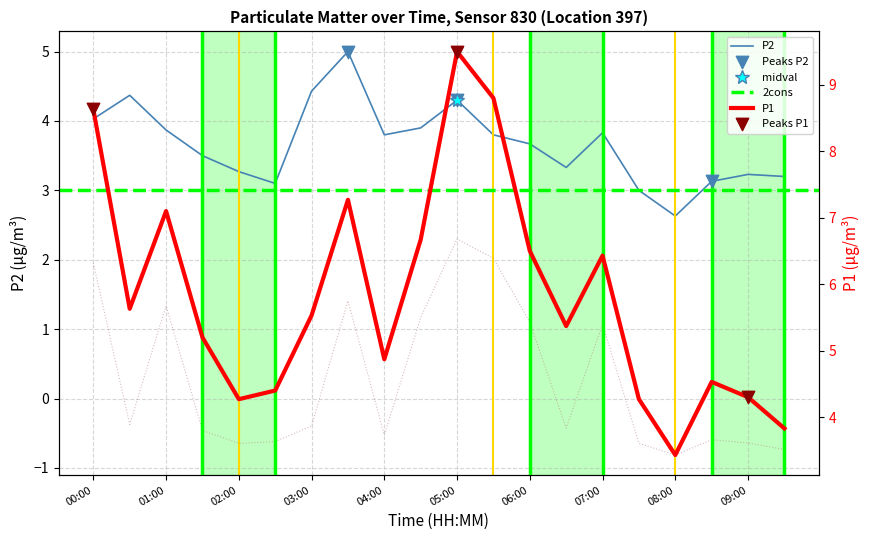

What is the total value across all series at 03:30?

12.3